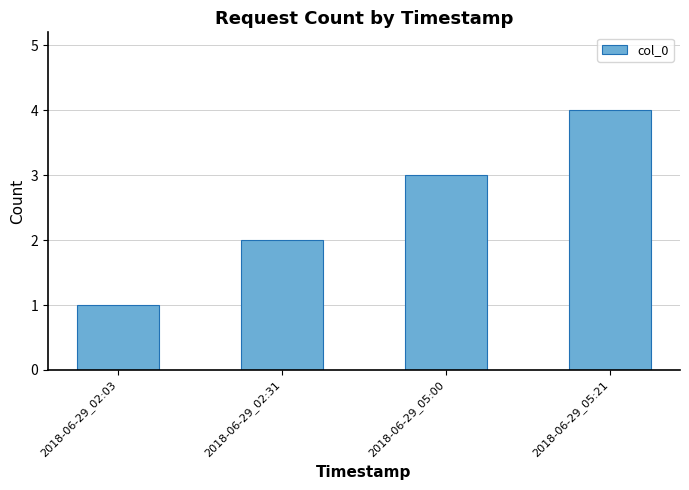

What is the sum of all values?

10